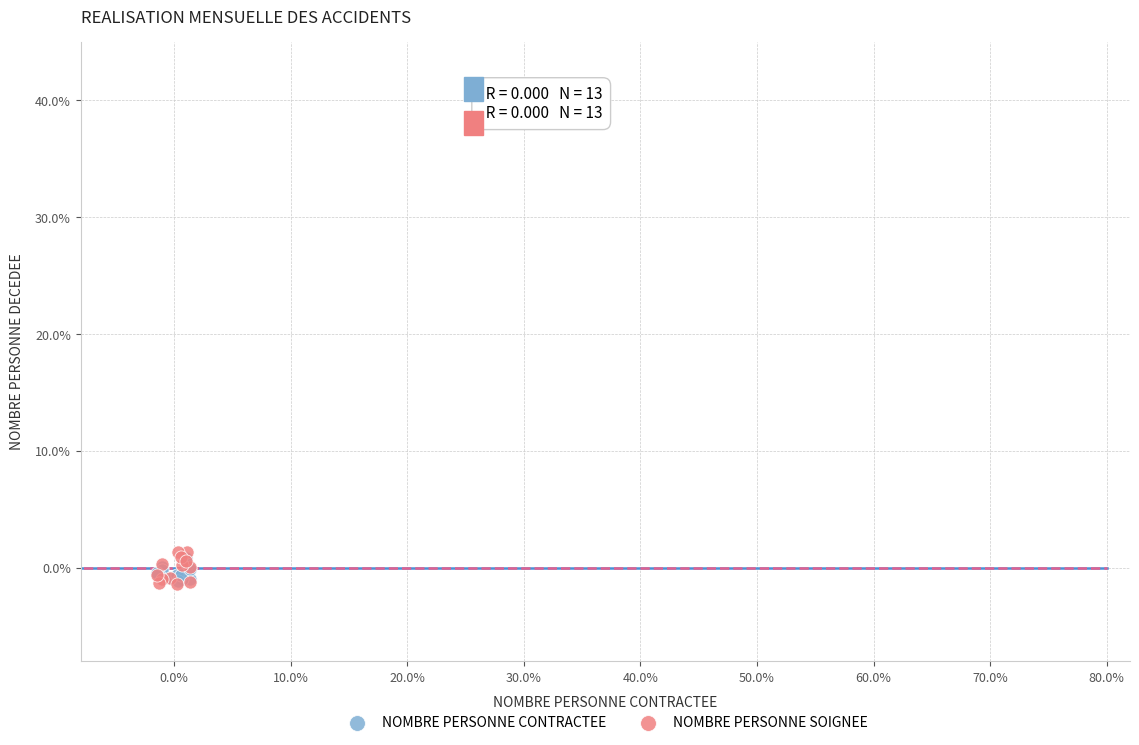

What are all the series names shown in the legend?

NOMBRE PERSONNE CONTRACTEE, NOMBRE PERSONNE SOIGNEE